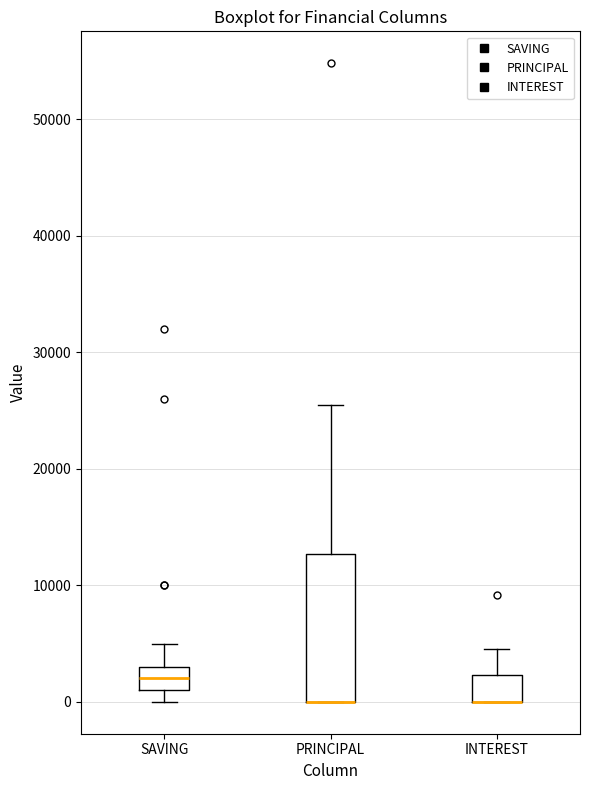

Comparing the boxes themselves (not the whiskers), which one is the tallest?

PRINCIPAL